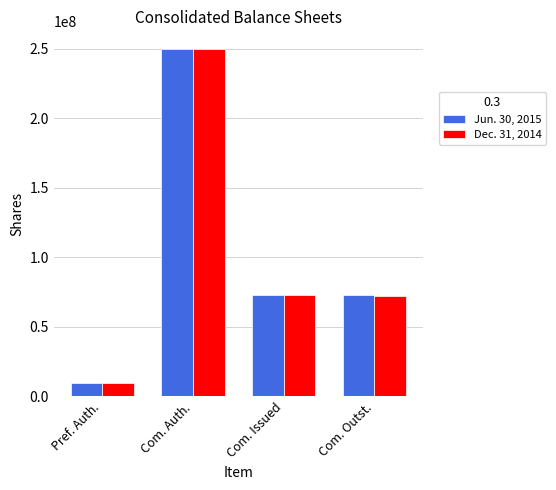

What are all the series names shown in the legend?

Jun. 30, 2015, Dec. 31, 2014